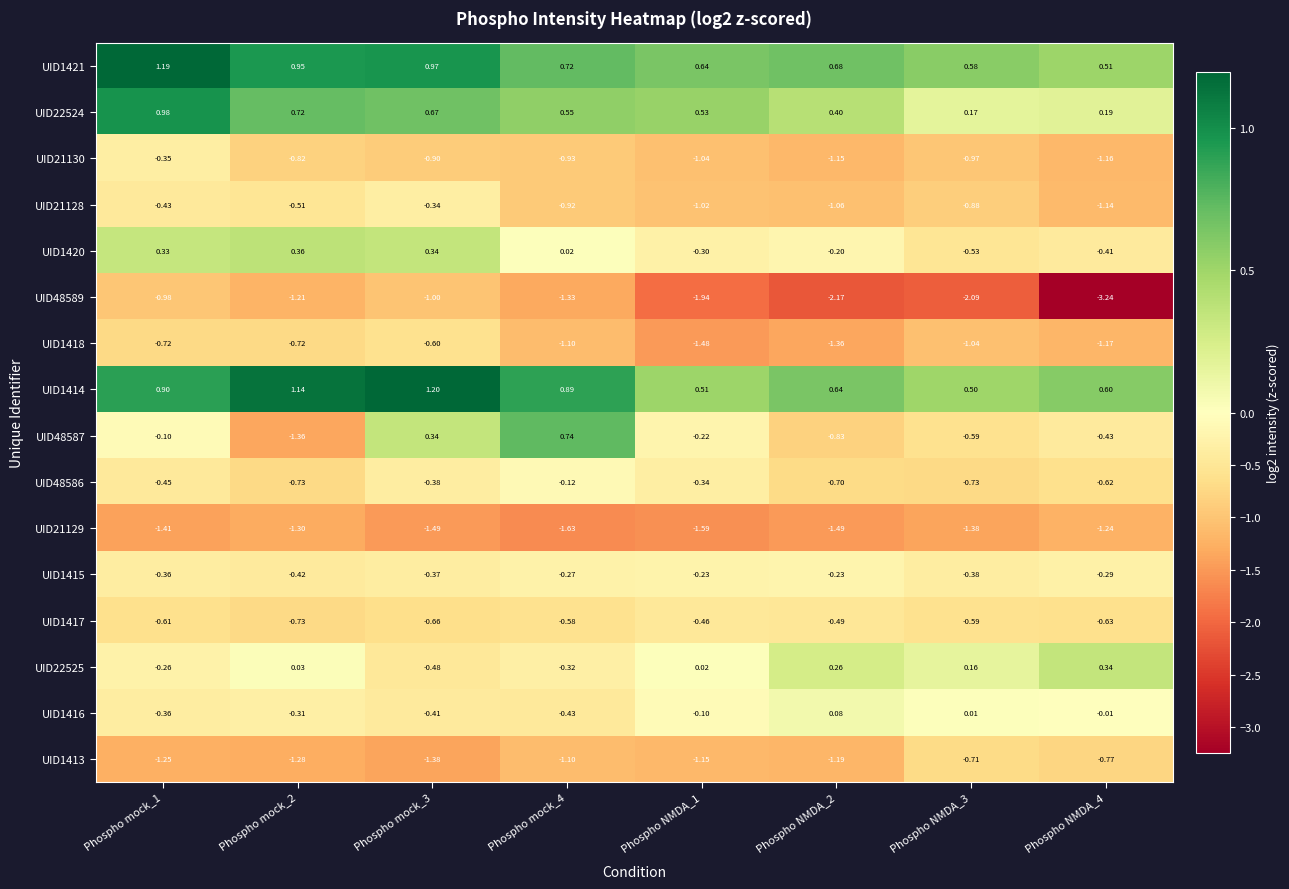

Is the value of UID48589 at Phospho mock_1 greater than the value of UID48587 at Phospho NMDA_1?

No